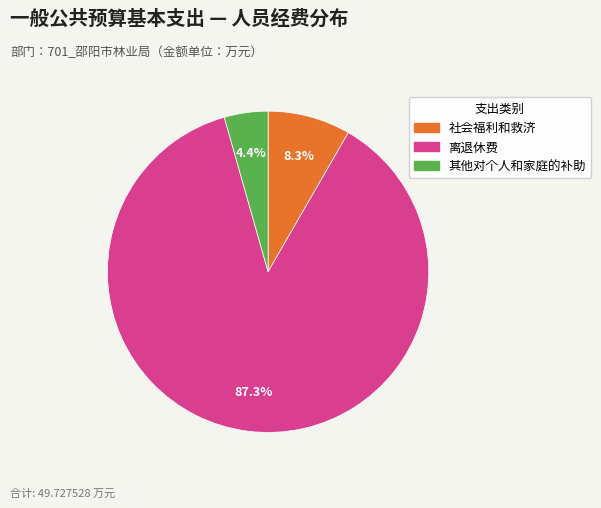

What is the smallest slice in the pie chart?

其他对个人和家庭的补助